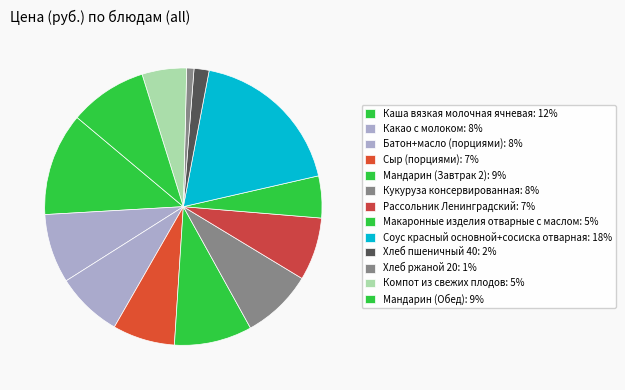

How many segments does this pie chart have?

13